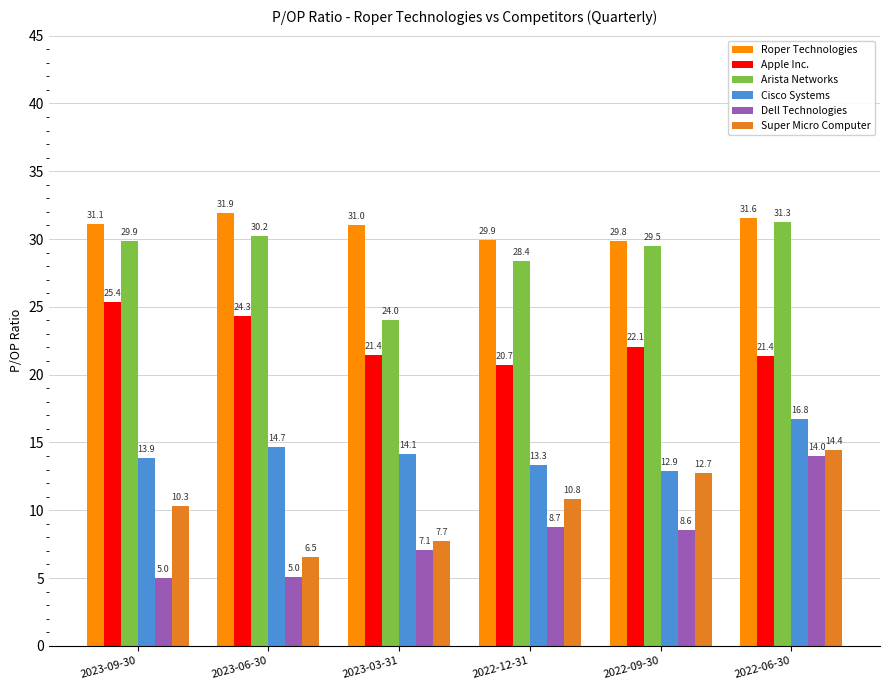

The Arista Networks series shows 48.5 at 2023-06-30. True or false?

False